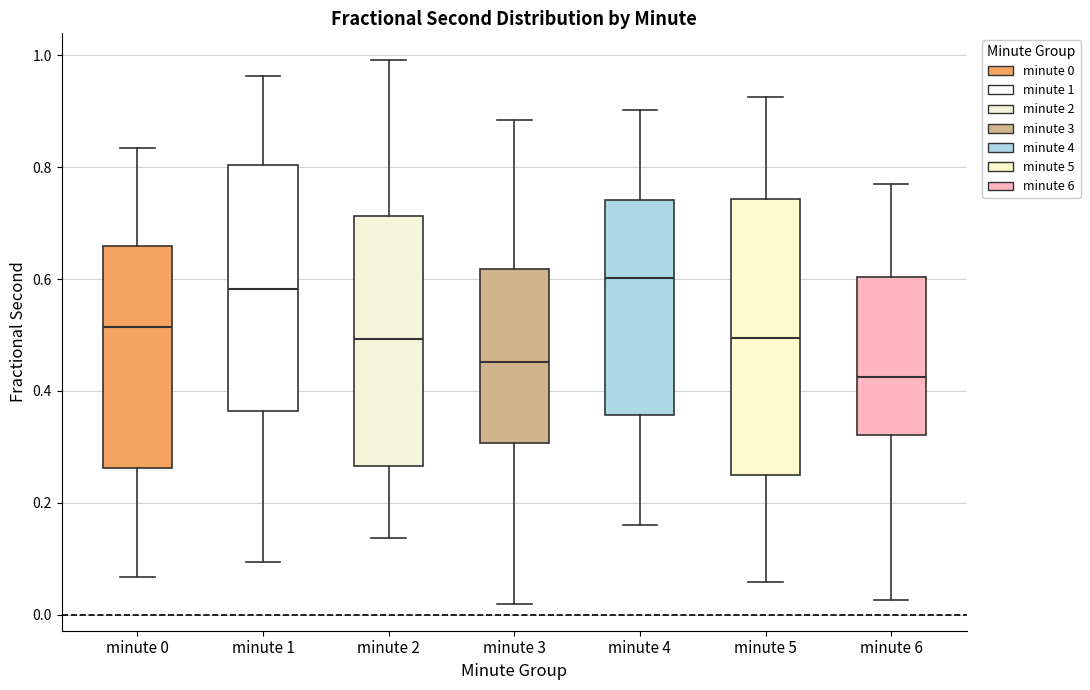

Reading left to right, transcribe this box plot: for each box, give where its median line is, the range the box spans, and where its two whiskers end, as read against the y-axis. The values are not printed on the chart, so give them approximately, as read against the axis.

minute 0: median 0.52, box 0.26 to 0.66, whiskers 0.06 to 0.84
minute 1: median 0.58, box 0.36 to 0.80, whiskers 0.10 to 0.96
minute 2: median 0.50, box 0.26 to 0.72, whiskers 0.14 to 1.00
minute 3: median 0.46, box 0.30 to 0.62, whiskers 0.02 to 0.88
minute 4: median 0.60, box 0.36 to 0.74, whiskers 0.16 to 0.90
minute 5: median 0.50, box 0.26 to 0.74, whiskers 0.06 to 0.92
minute 6: median 0.42, box 0.32 to 0.60, whiskers 0.02 to 0.78